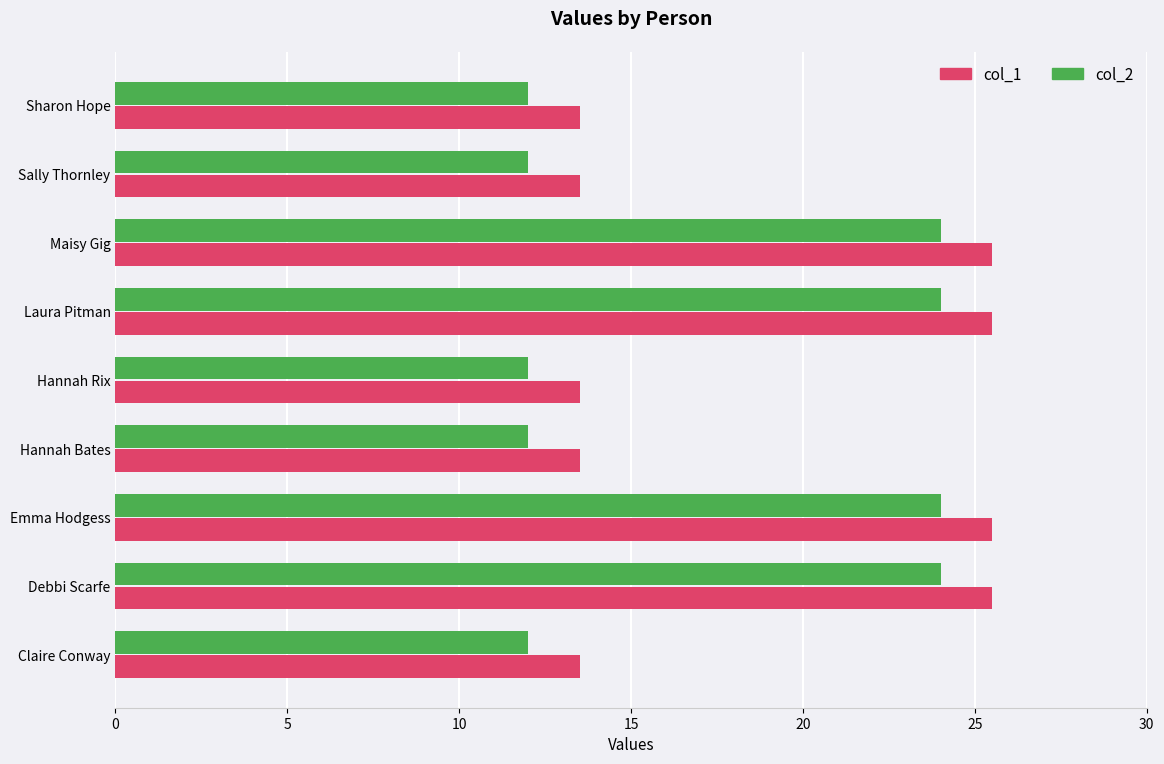

What is the smallest value displayed?

12.0